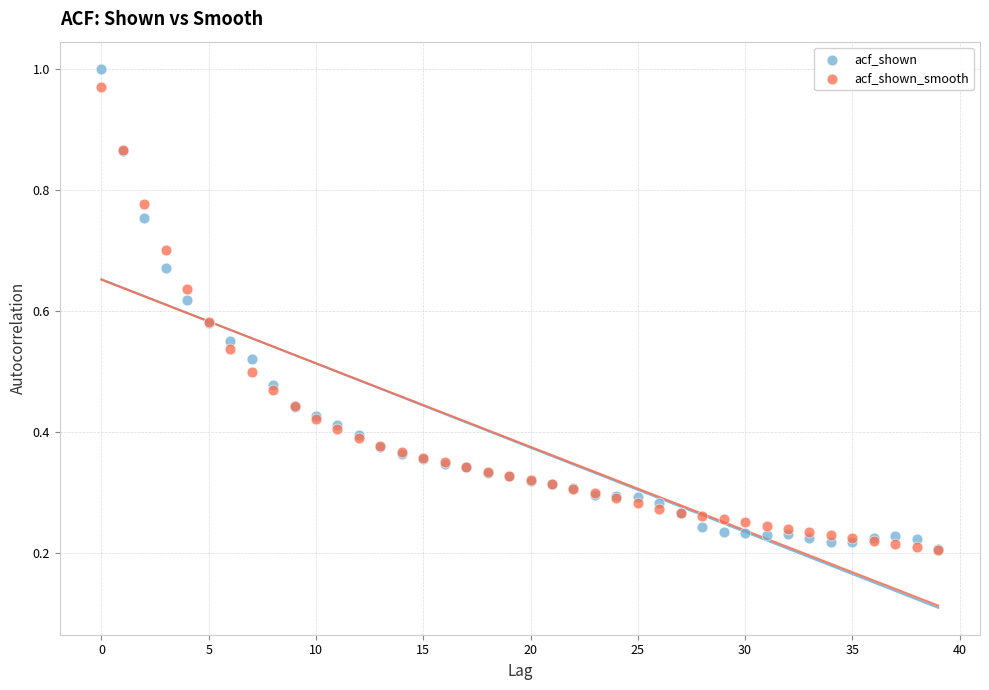

What are all the series names shown in the legend?

acf_shown, acf_shown_smooth